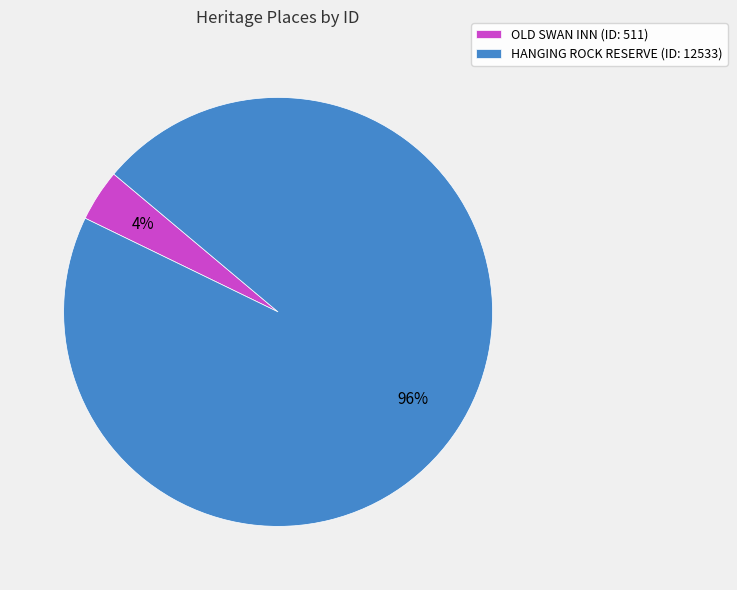

To the nearest percent, what is the difference between the OLD SWAN INN and HANGING ROCK RESERVE slice percentages?

92%